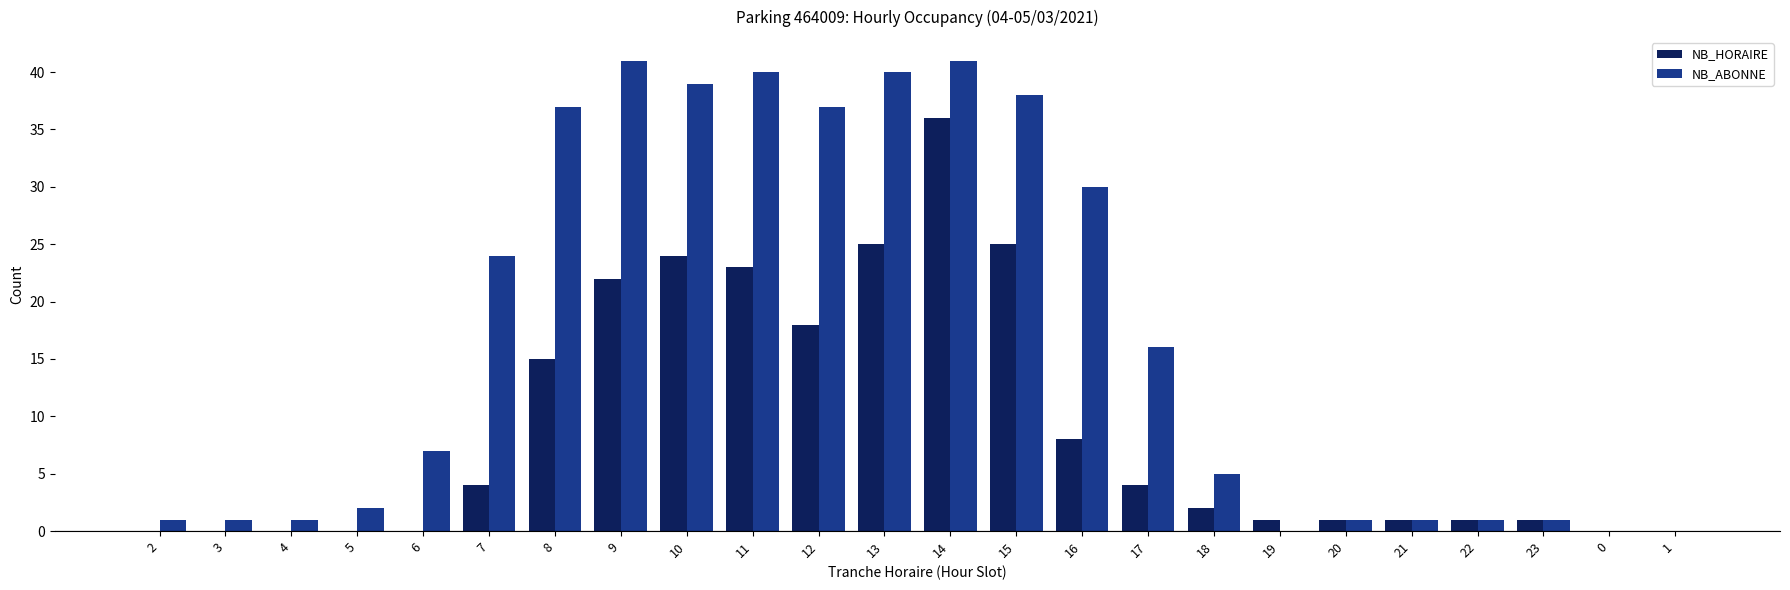

At which category is the sum across all series the highest?

14